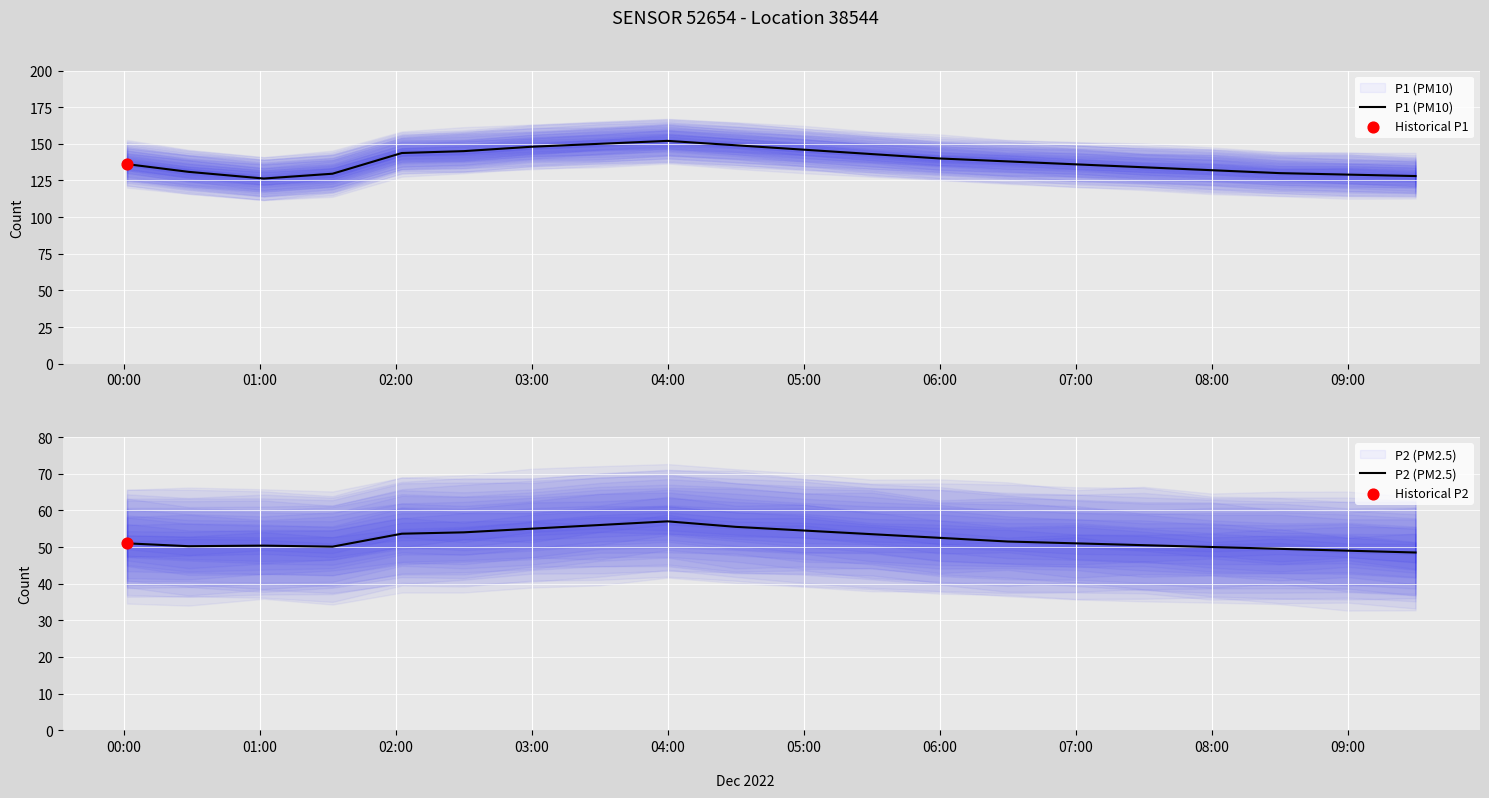

Which series has the largest total across all categories?

P1 (PM10)